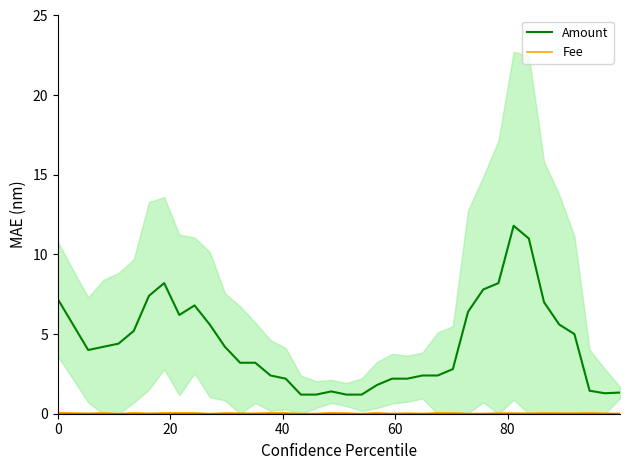

Reading left to right, what are all the values shown in this chart?

Amount: 7.2	5.6	4.0	4.2	4.4	5.2	7.4	8.2	6.2	6.8	5.6	4.2	3.2	3.2	2.4	2.2	1.2	1.2	1.4	1.2	1.2	1.8	2.2	2.2	2.4	2.4	2.8	6.4	7.8	8.2	11.8	11.0	7.0	5.6	5.0	1.4	1.3	1.3
Fee: 0.1	0.0	0.0	0.1	0.0	0.1	0.0	0.1	0.1	0.1	0.0	0.1	0.0	0.0	0.1	0.1	0.0	0.0	0.1	0.0	0.0	0.1	0.0	0.0	0.0	0.1	0.1	0.0	0.0	0.0	0.0	0.0	0.1	0.0	0.0	0.1	0.0	0.0